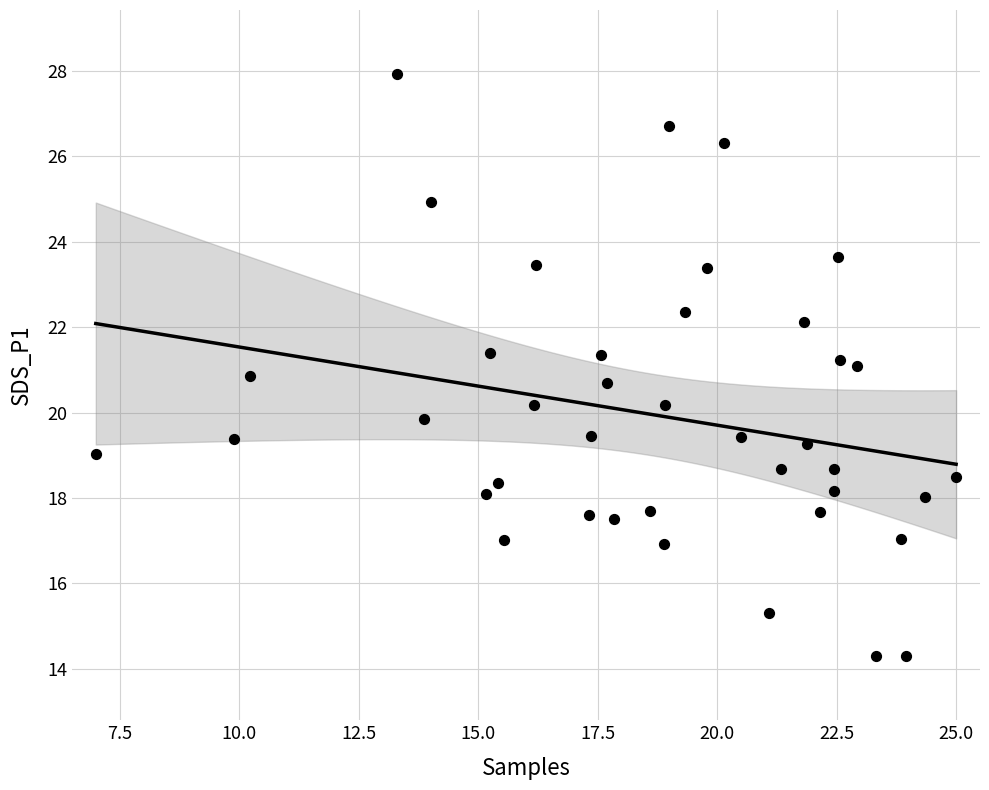

What is the range of X values (max minus min)?

18.0